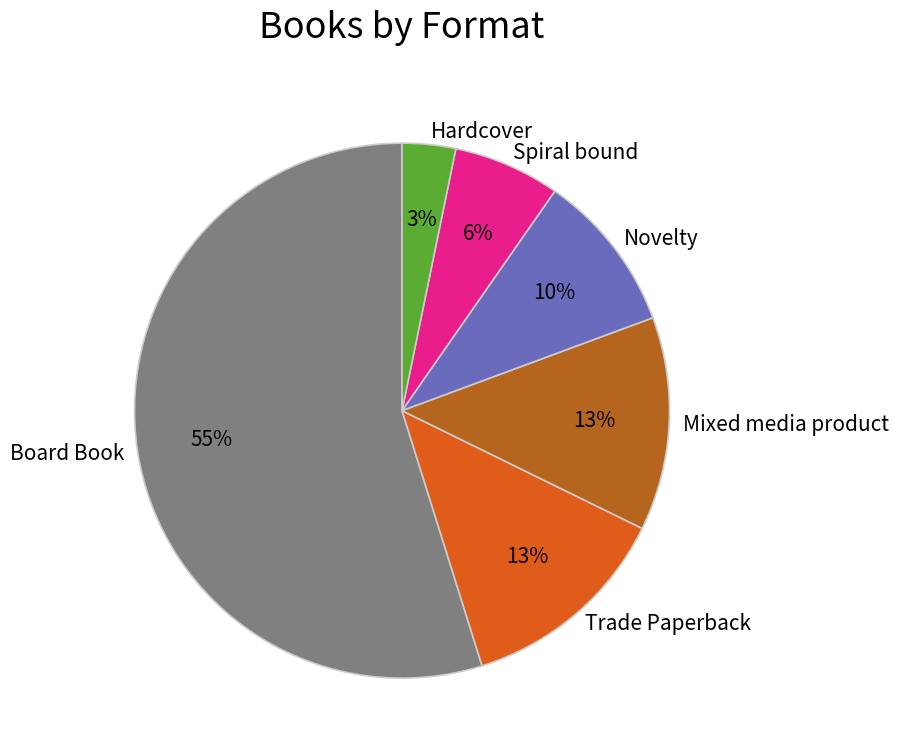

Is there any slice that represents more than half of the pie?

Yes